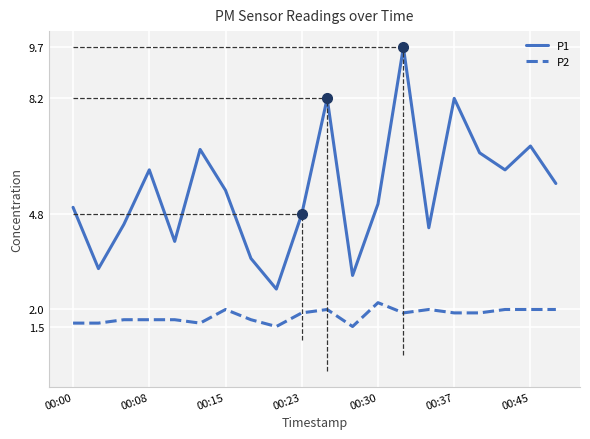

What is the difference between the maximum and minimum values in the P1 series?

7.1